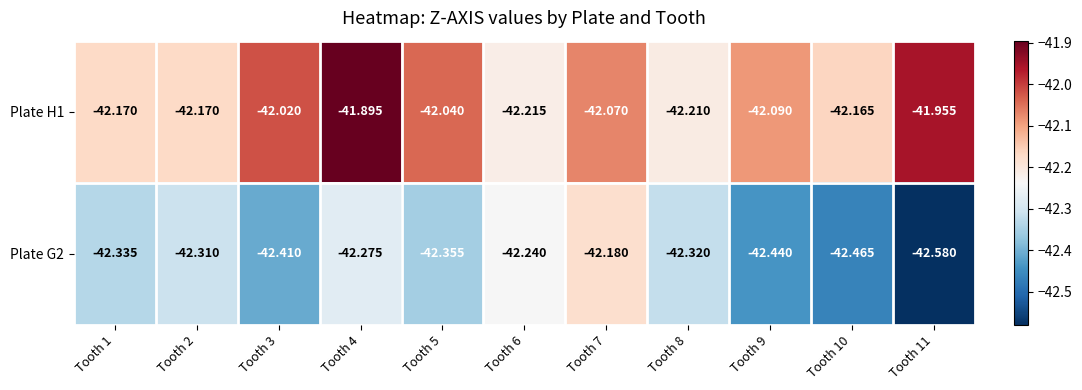

Which series has the largest total across all categories?

Plate H1